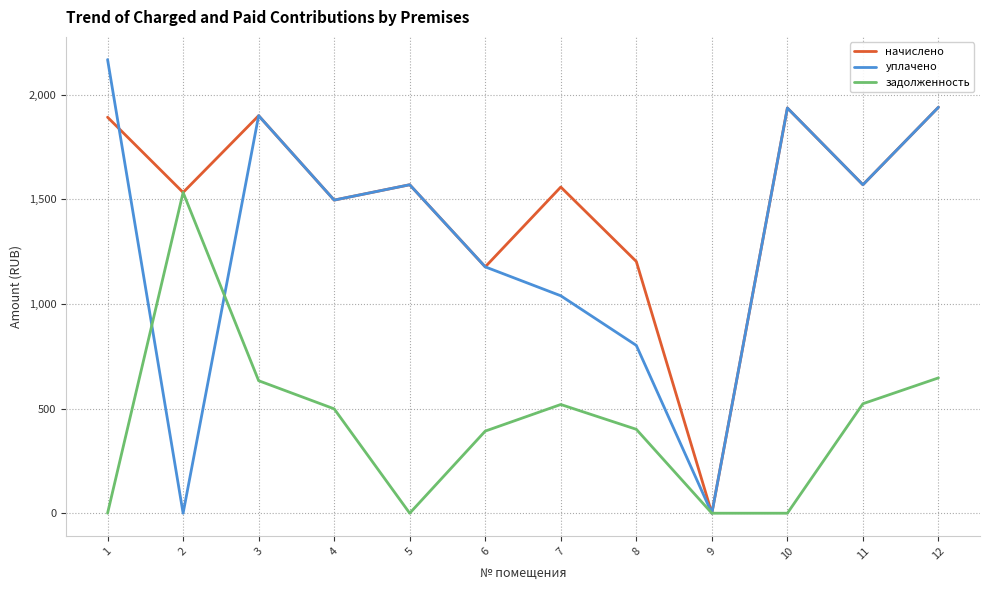

Rank the series by their maximum value, from highest to lowest.

уплачено, начислено, задолженность